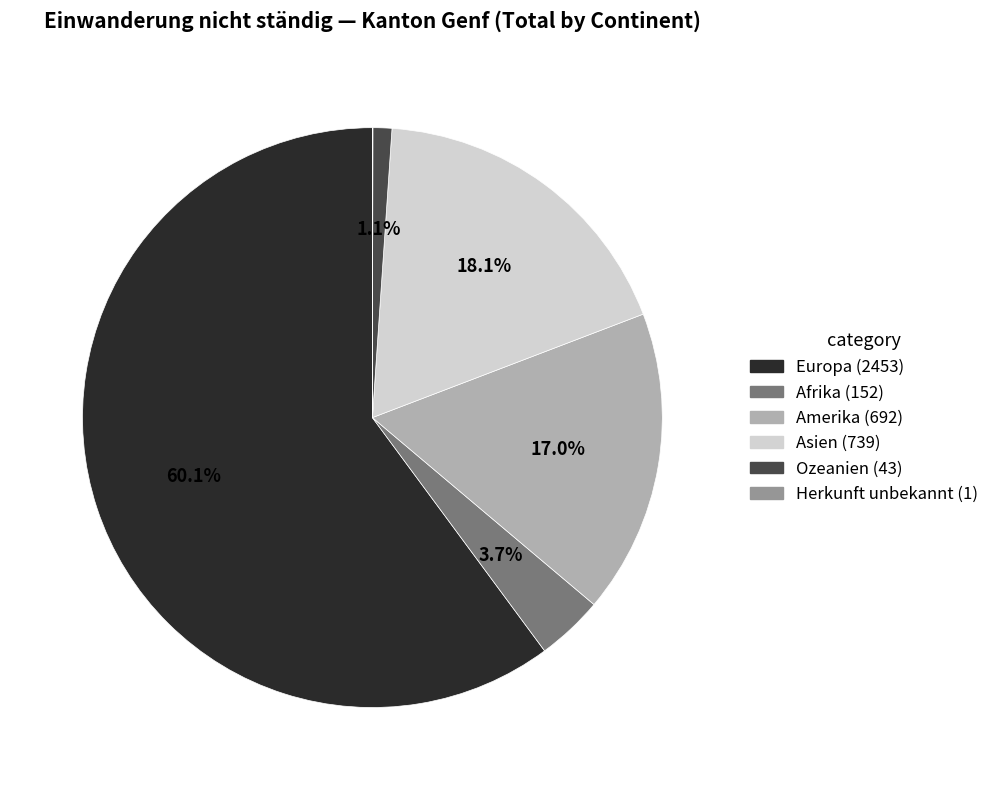

Do Ozeanien and Europa together represent more than half of the pie?

Yes